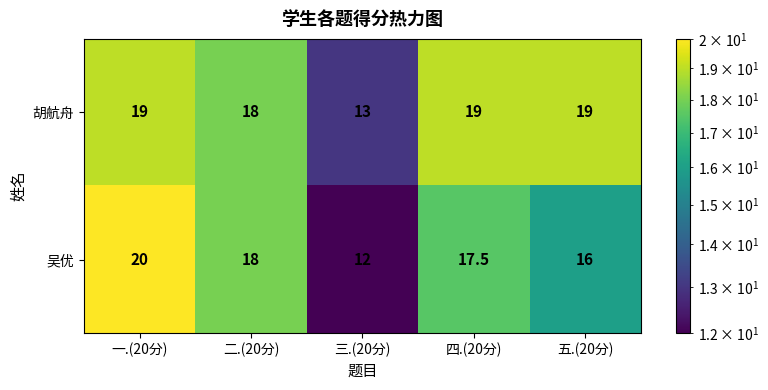

Reading left to right, what are all the values shown in this chart?

胡航舟: 19.0	18.0	13.0	19.0	19.0
吴优: 20.0	18.0	12.0	17.5	16.0